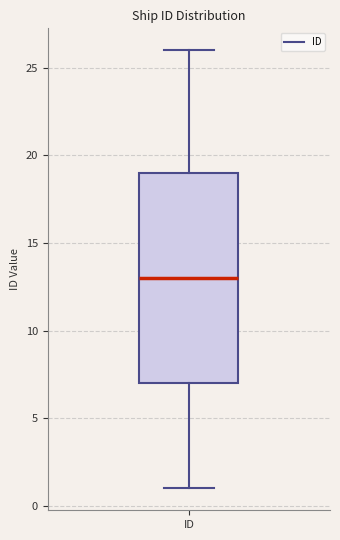

Where does the lower whisker of the box for ID end on the y-axis? The values are not printed on the chart, so give them approximately, as read against the axis.

1